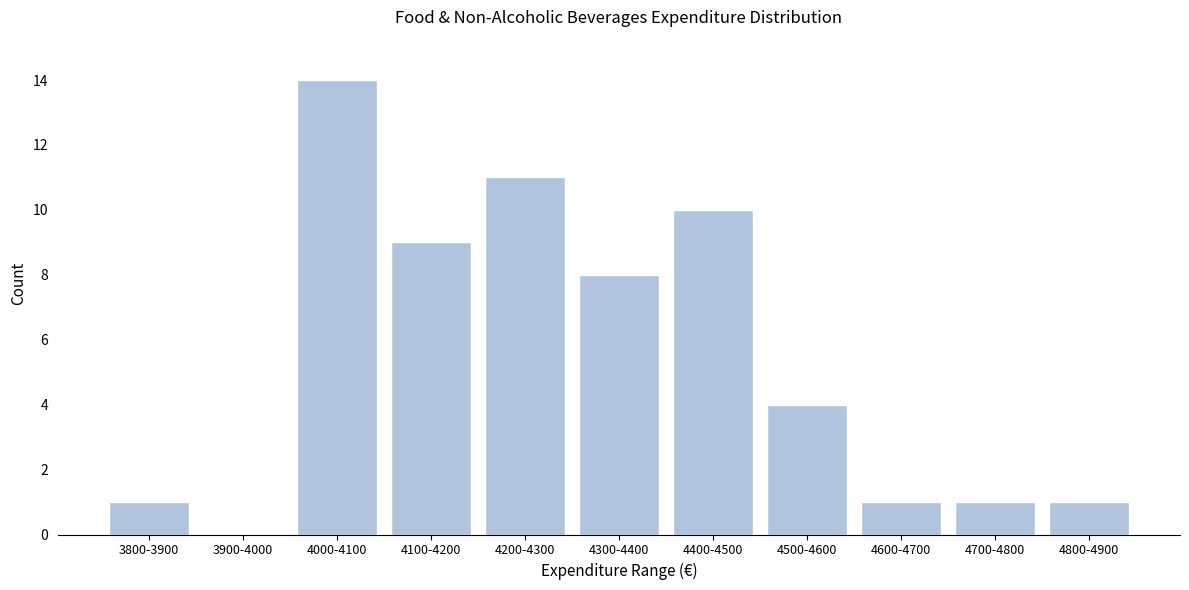

Reading left to right, extract all data points from this chart.

3800-3900=1	3900-4000=0	4000-4100=14	4100-4200=9	4200-4300=11	4300-4400=8	4400-4500=10	4500-4600=4	4600-4700=1	4700-4800=1	4800-4900=1